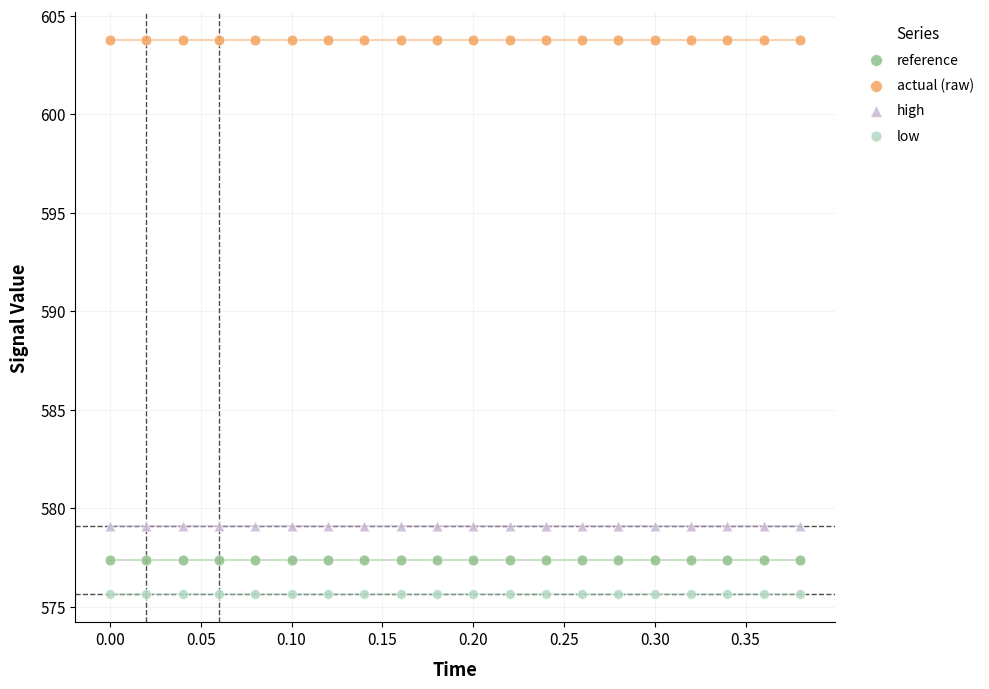

Which series reaches the minimum Y coordinate?

low